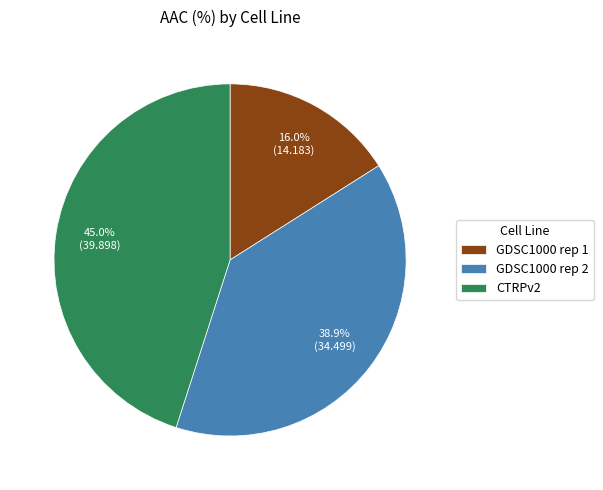

Which has a higher value, CTRPv2 or GDSC1000 rep 2?

CTRPv2